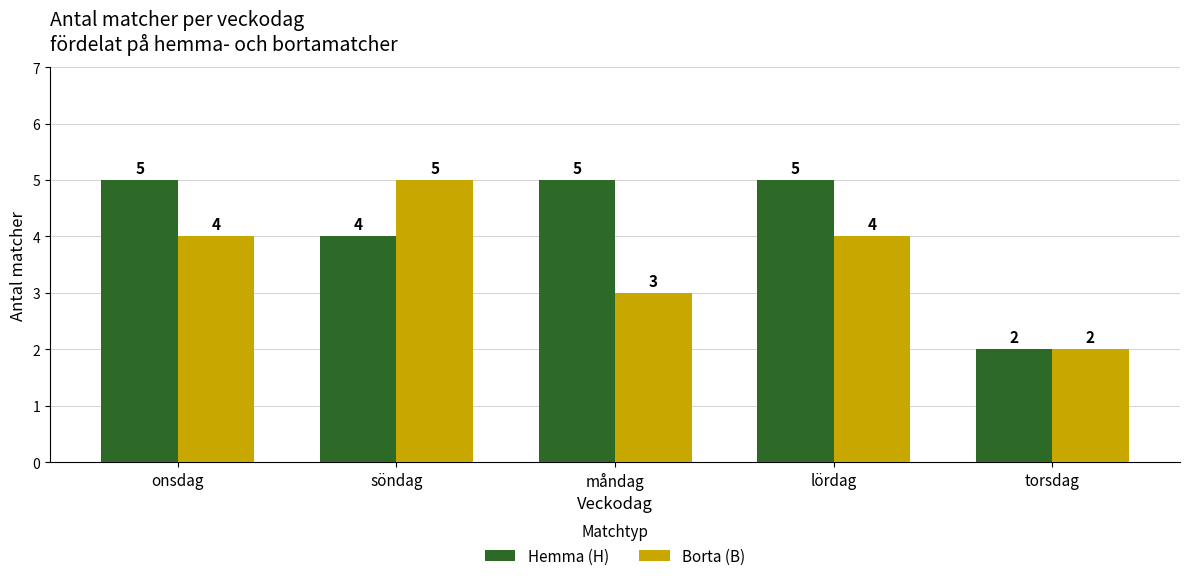

At how many categories does at least one series exceed 3?

4